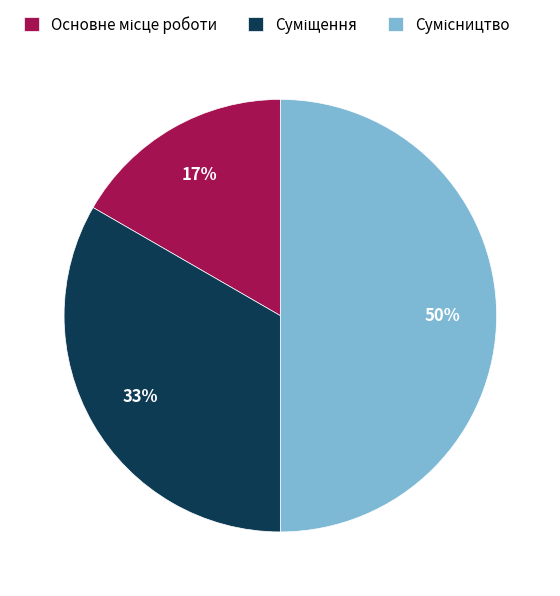

To the nearest percent, what is the average slice percentage?

33%